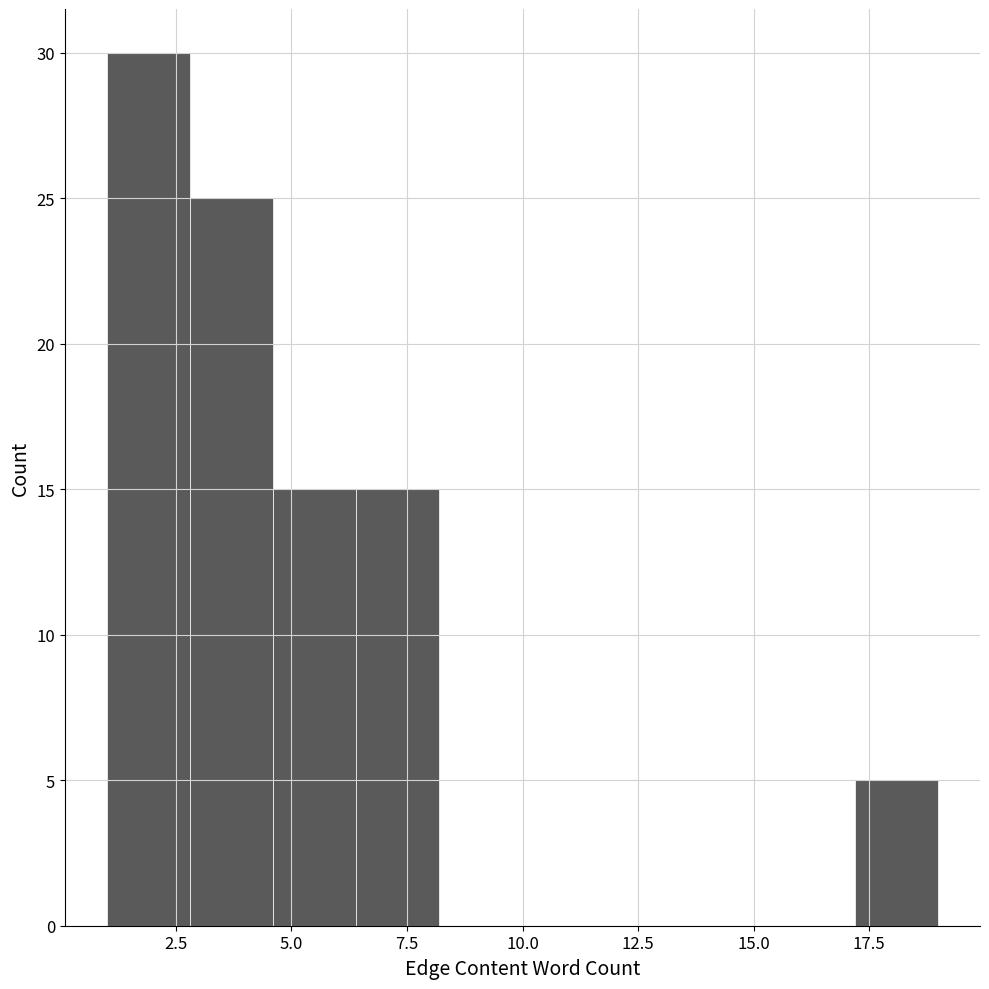

Read against the x-axis, roughly where is the centre of the tallest bar?

2.0